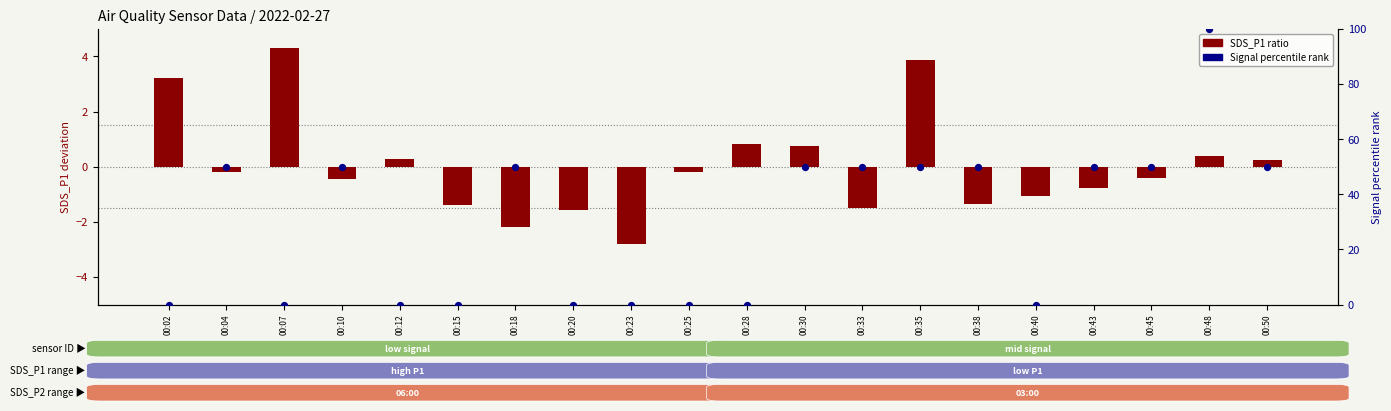

Which series reaches the minimum Y coordinate?

SDS_P1 (ratio)